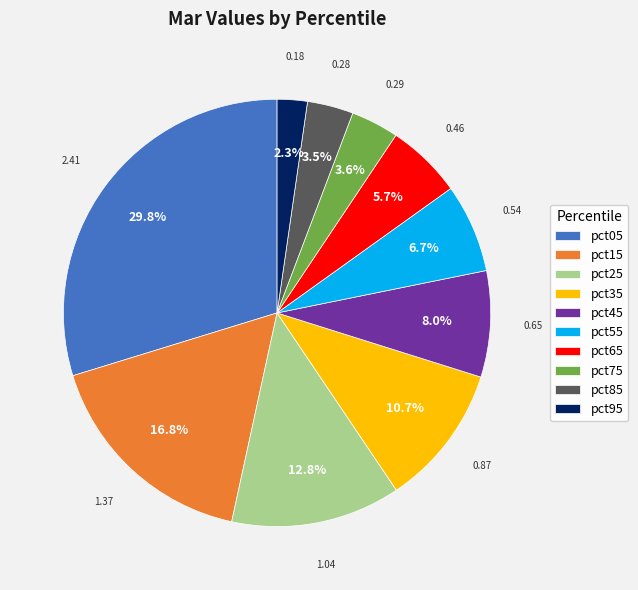

Is it true that pct65 is 6% of the pie?

True